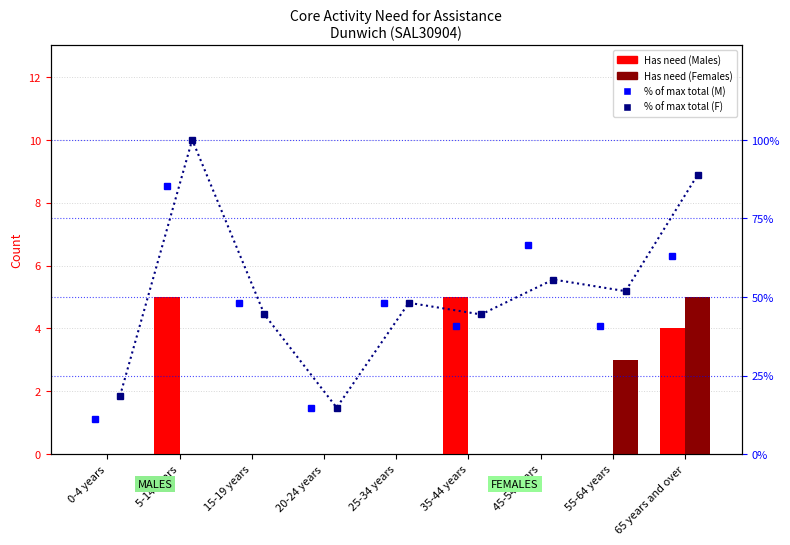

What is the label of the 4th bar from the right?

35-44 years